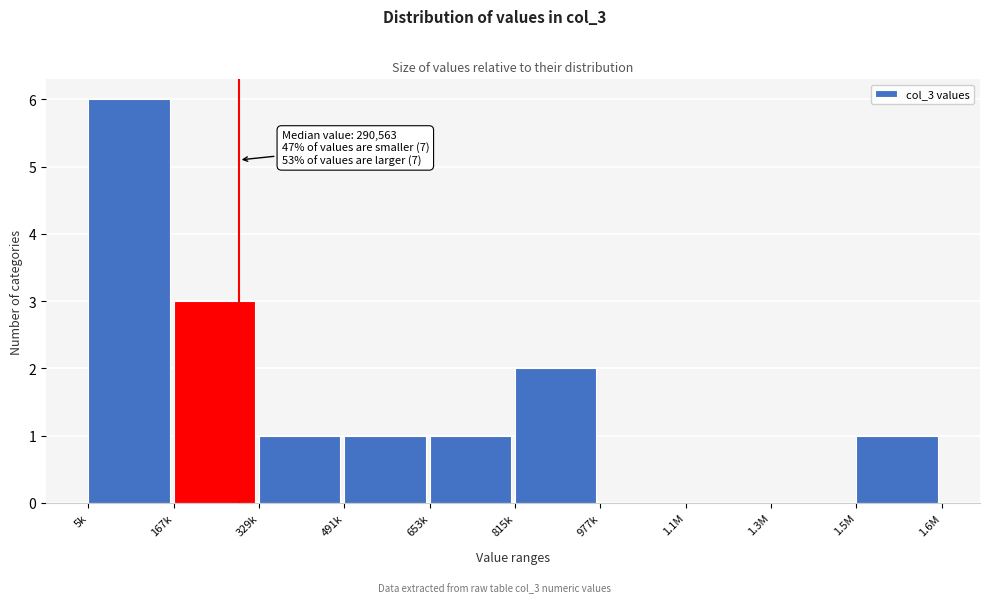

Reading left to right, extract all data points from this chart.

5k=6	167k=3	329k=1	491k=1	653k=1	815k=2	977k=0	1.1M=0	1.3M=0	1.5M=1